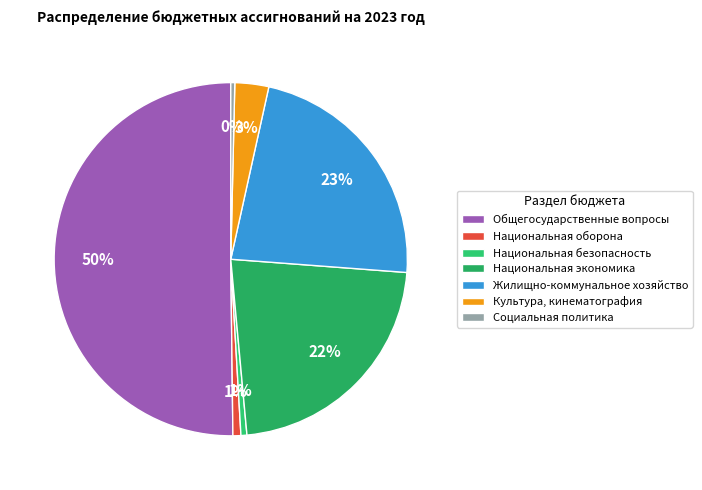

How many slices are in this pie chart?

7